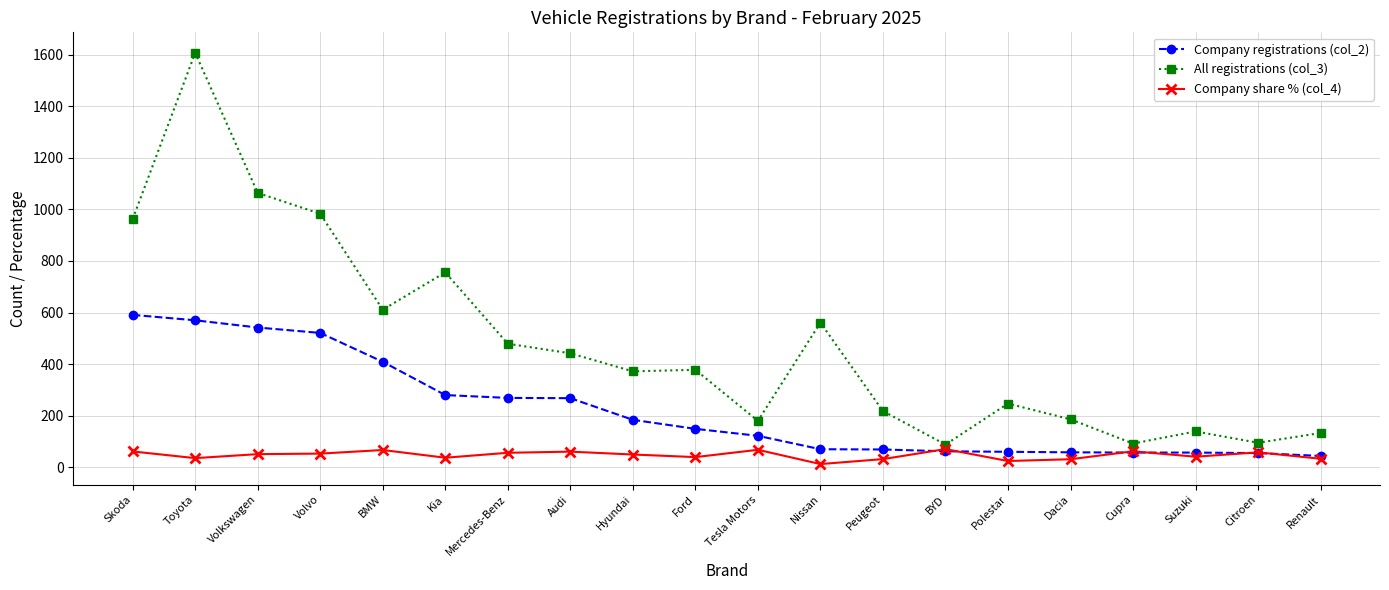

At Skoda, list the series in order from smallest to largest.

Company share % (col_4), Company registrations (col_2), All registrations (col_3)